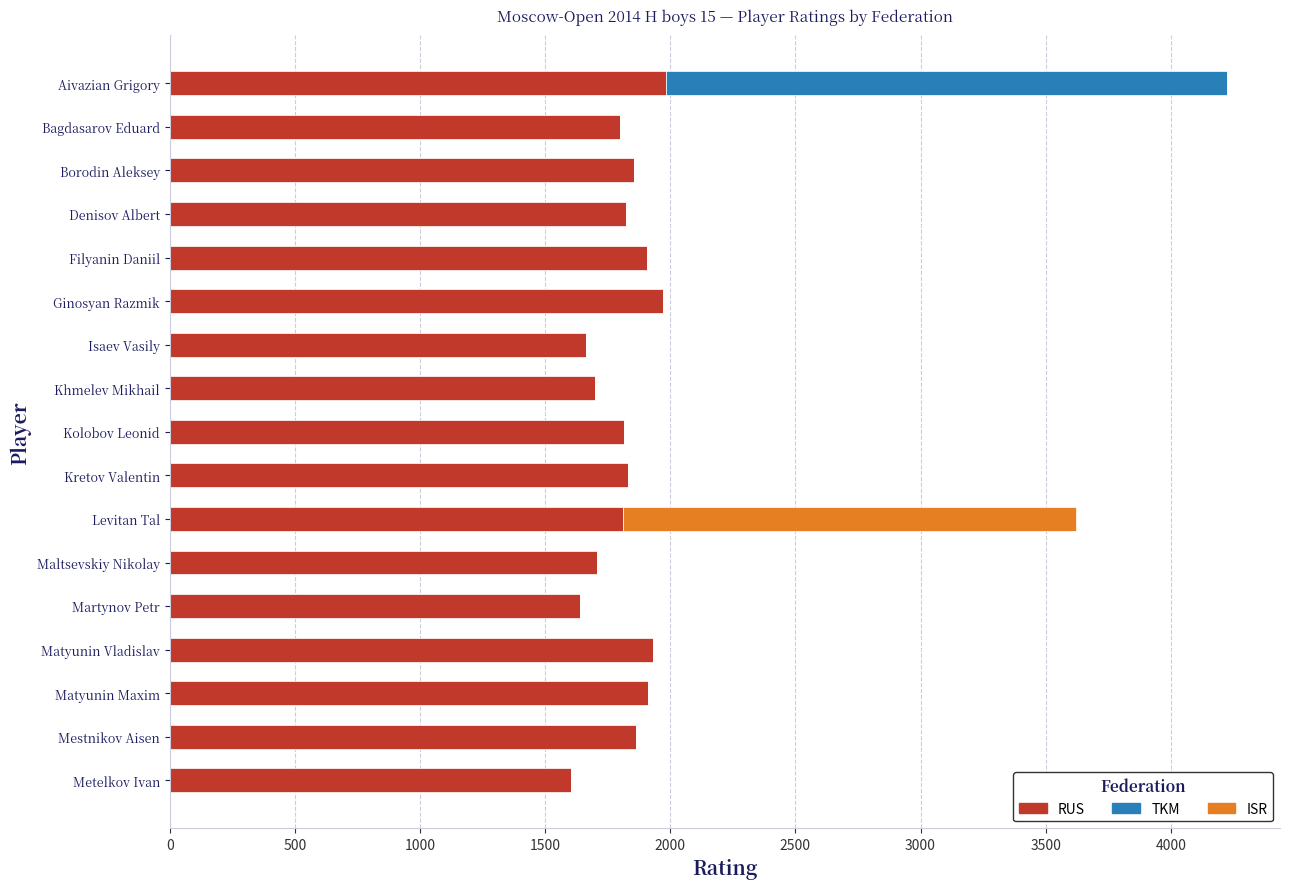

What are all the series names shown in the legend?

RUS, TKM, ISR